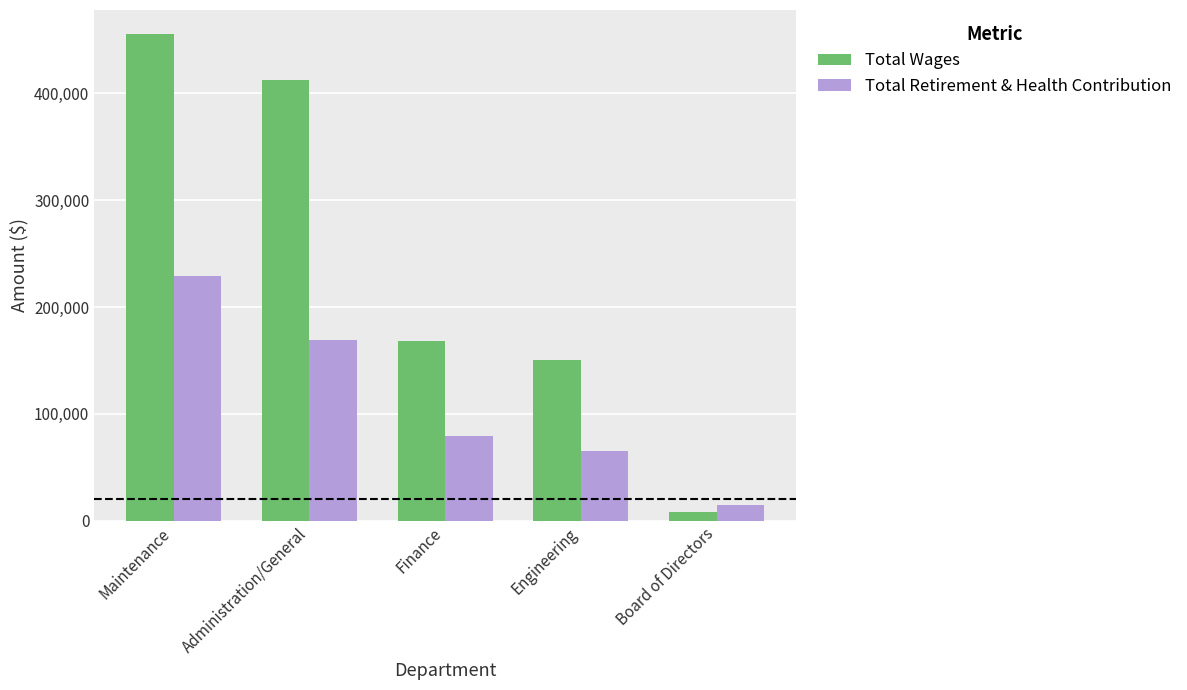

Reading right to left, list all the values displayed in this chart.

Total Wages: Board of Directors=8500	Engineering=150347	Finance=168178	Administration/General=412367	Maintenance=455290
Total Retirement & Health Contribution: Board of Directors=14756	Engineering=65294	Finance=79712	Administration/General=169165	Maintenance=228985